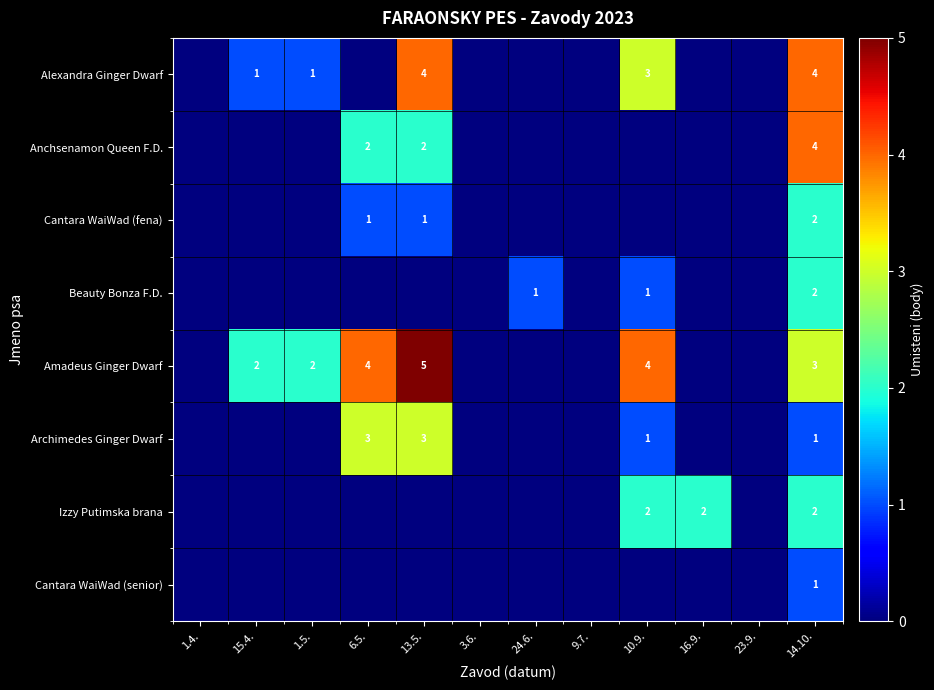

Which category has the lowest value across all series?

1.4.